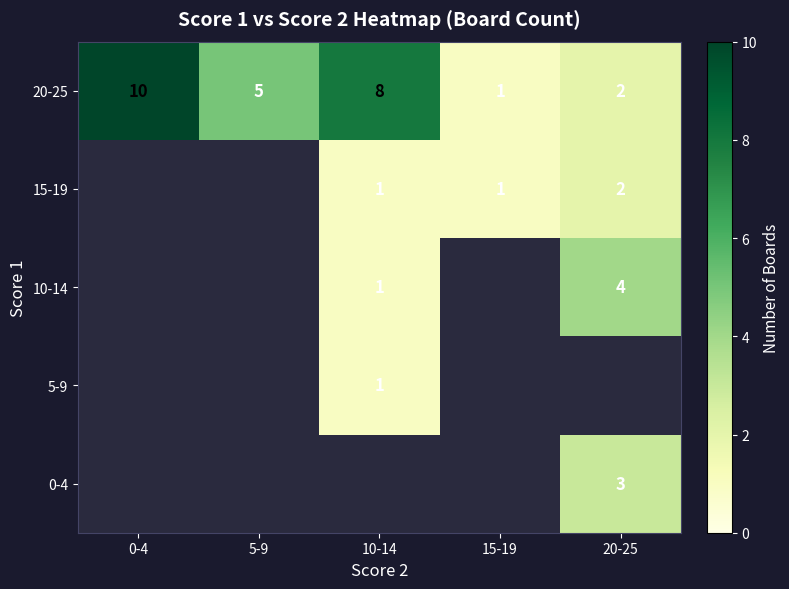

How many 20-25 values are between 2 and 8?

3